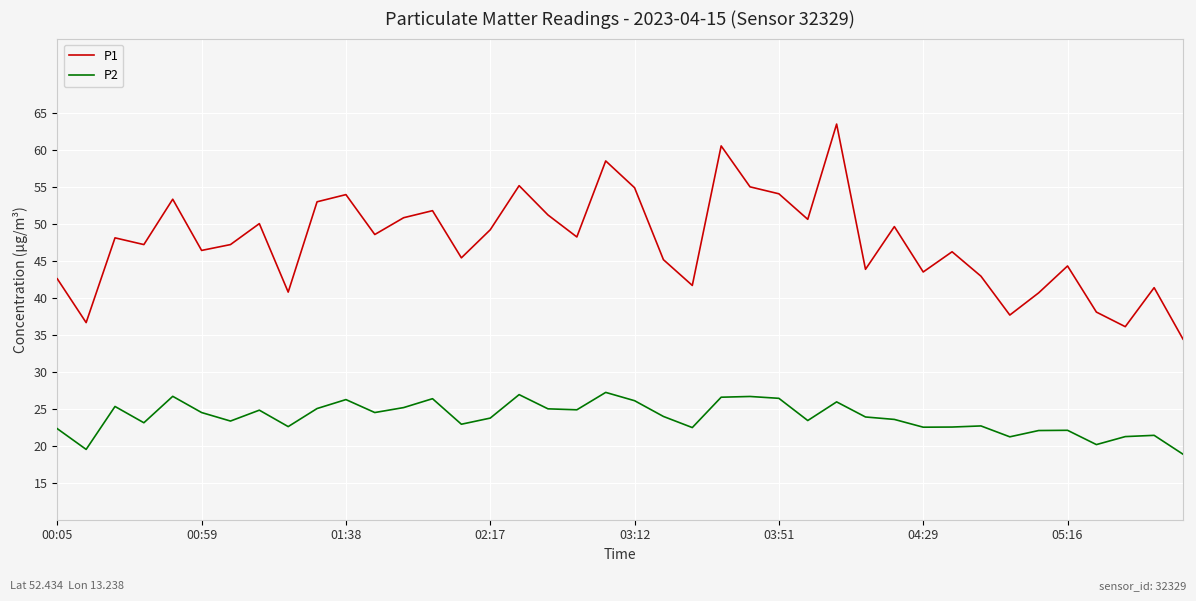

True or false: P1 and P2 cross at least once.

False